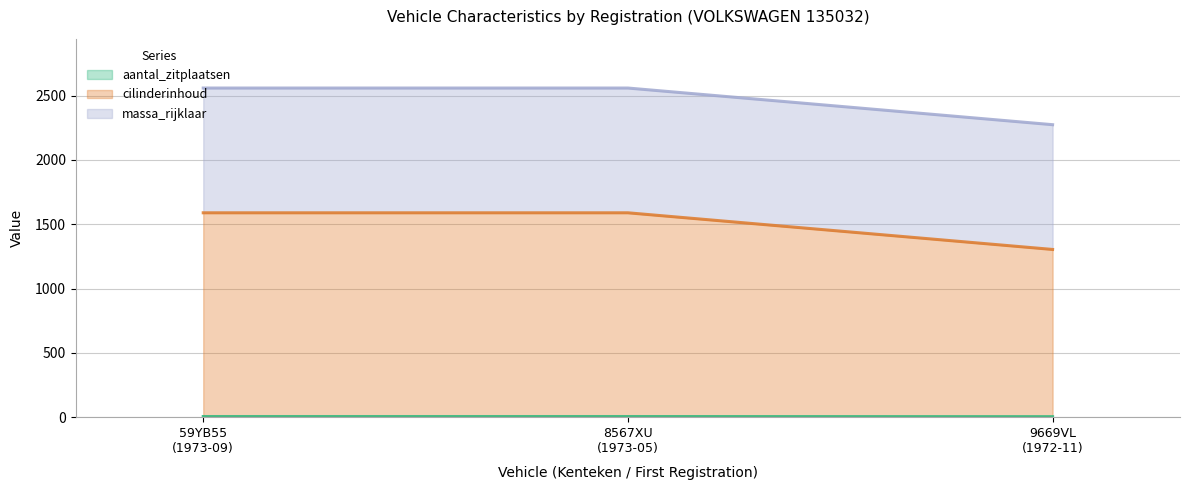

Between 59YB55
(1973-09) and 9669VL
(1972-11), which is larger?

59YB55
(1973-09)